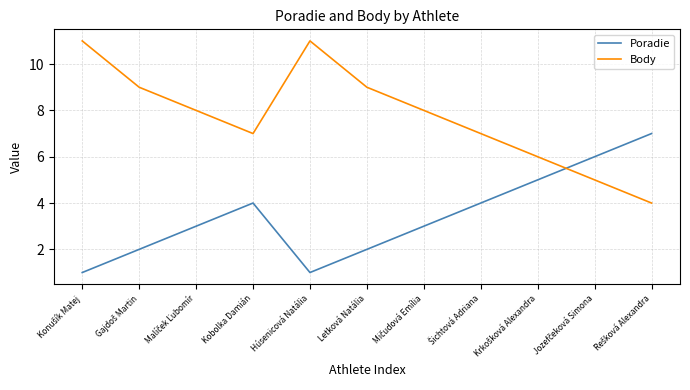

Reading left to right, list all the values displayed in this chart.

Poradie: 1	2	3	4	1	2	3	4	5	6	7
Body: 11	9	8	7	11	9	8	7	6	5	4